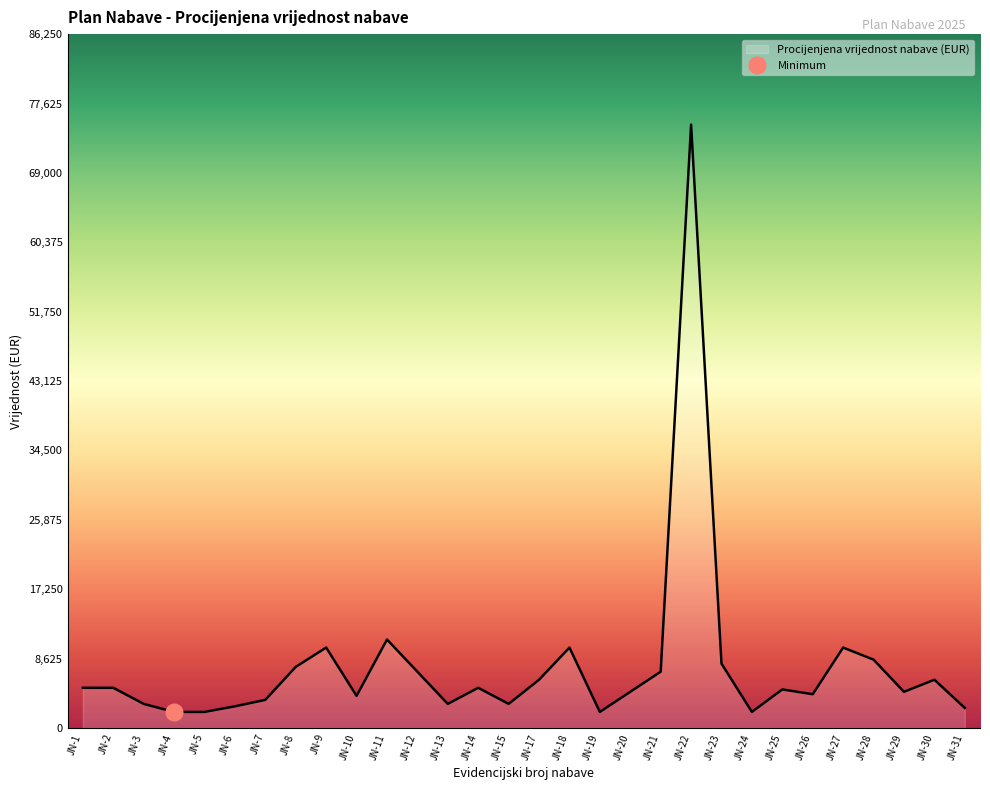

Where is the first local minimum?

JN-10